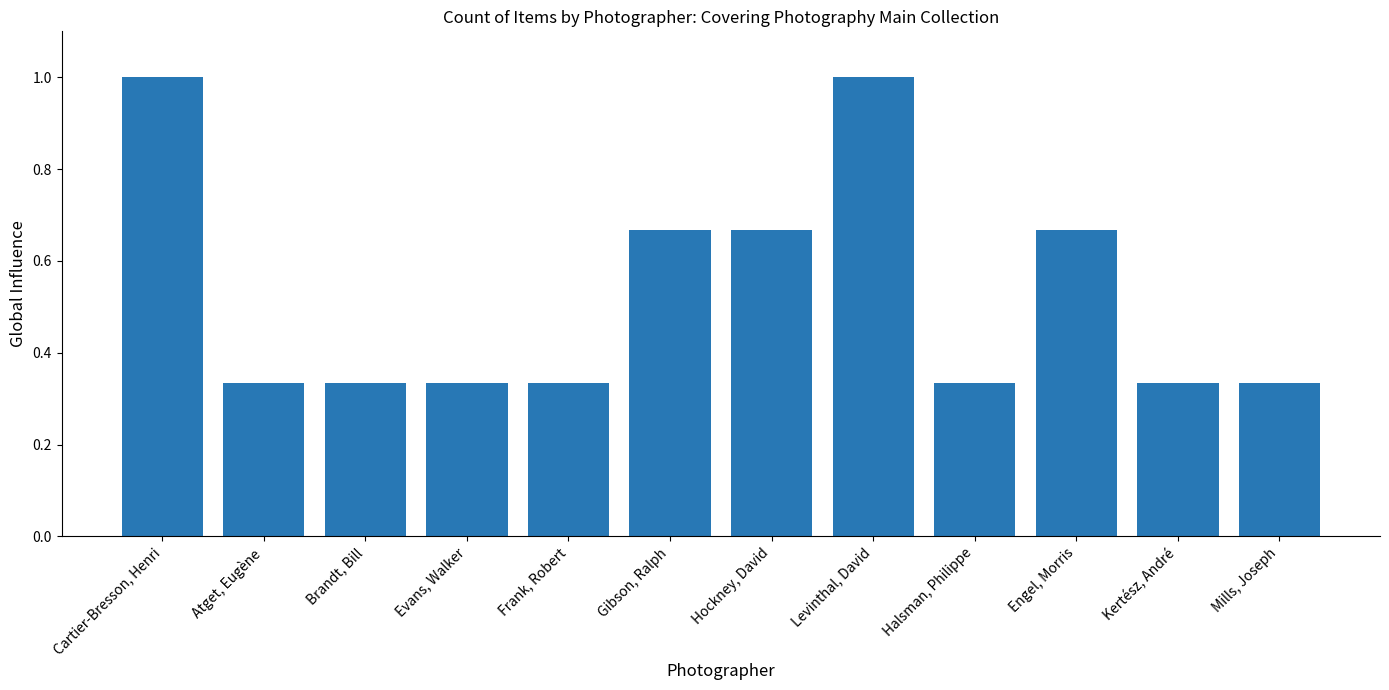

What is the sum of all values?

6.3